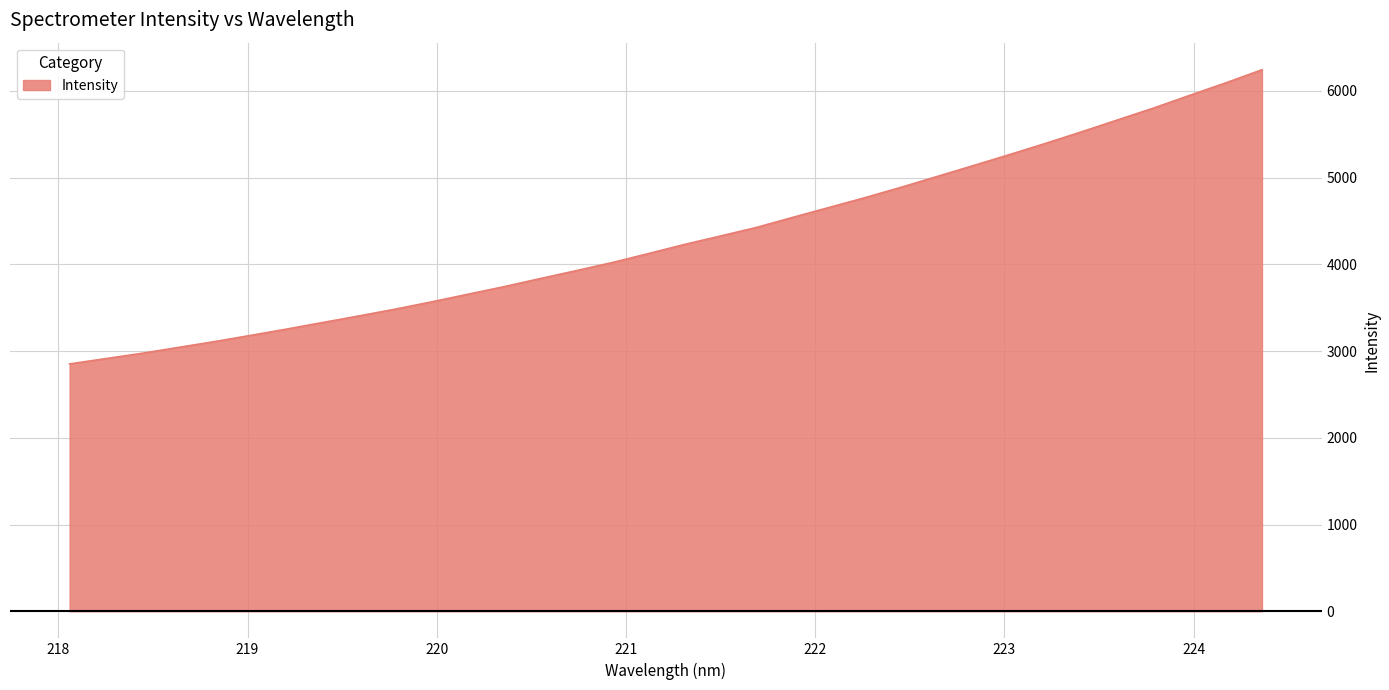

What is the minimum value shown in the chart?

2852.0